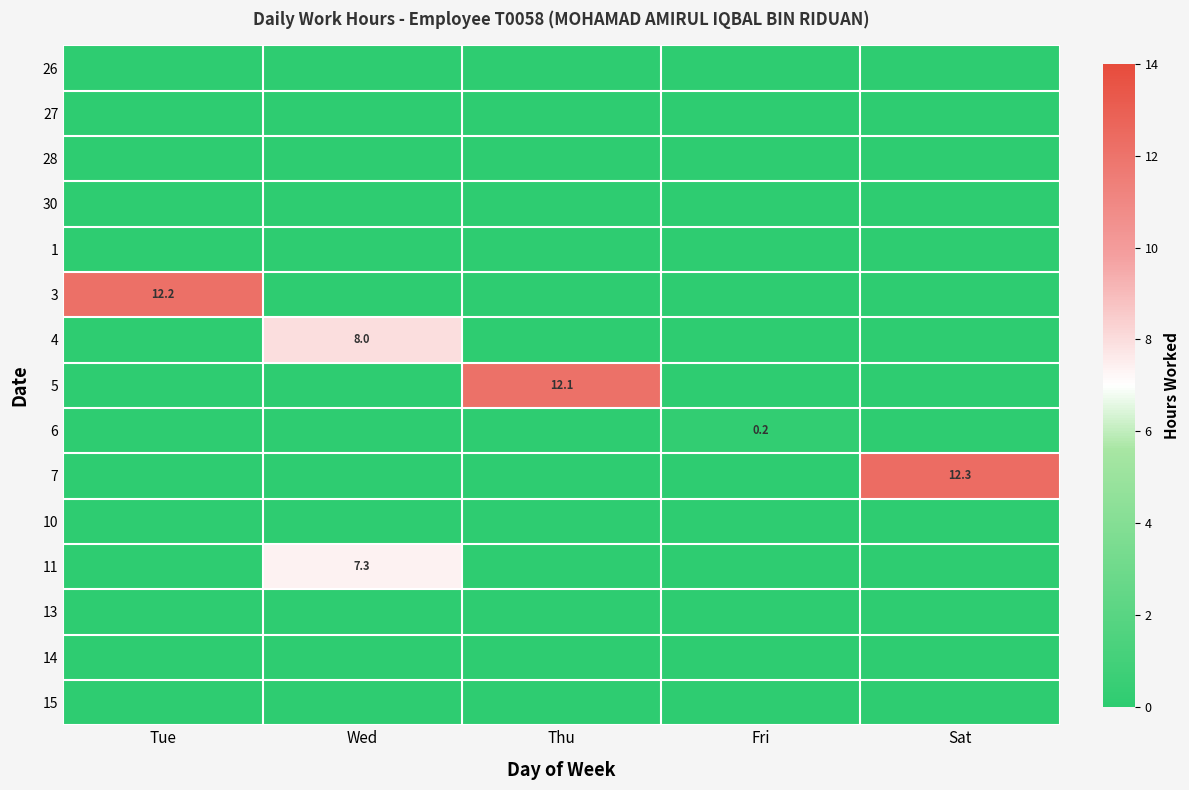

What is the greatest value displayed?

12.3